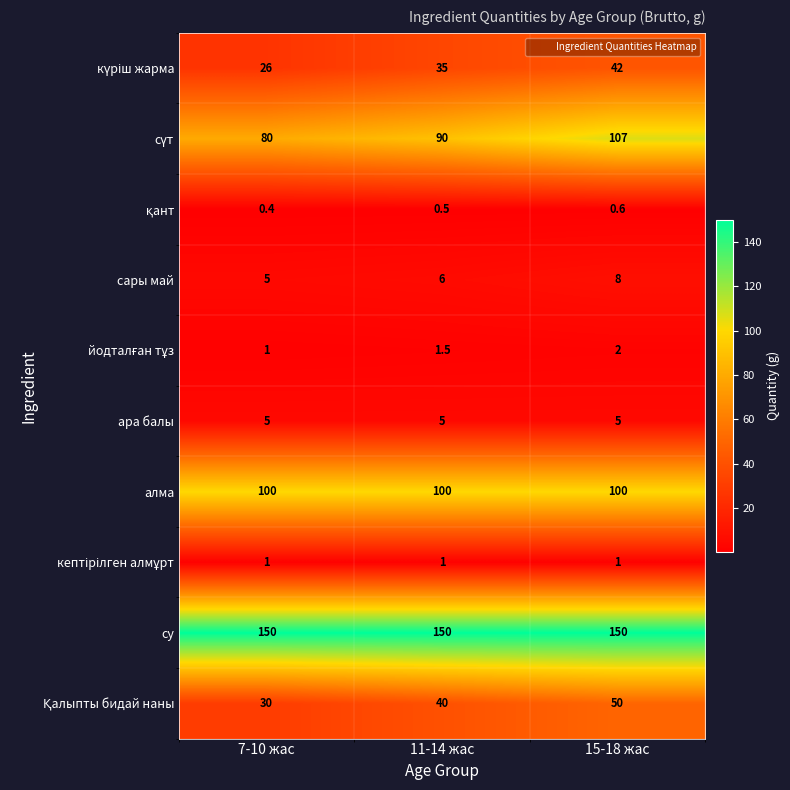

What value does the су series have at 11-14 жас?

150.0